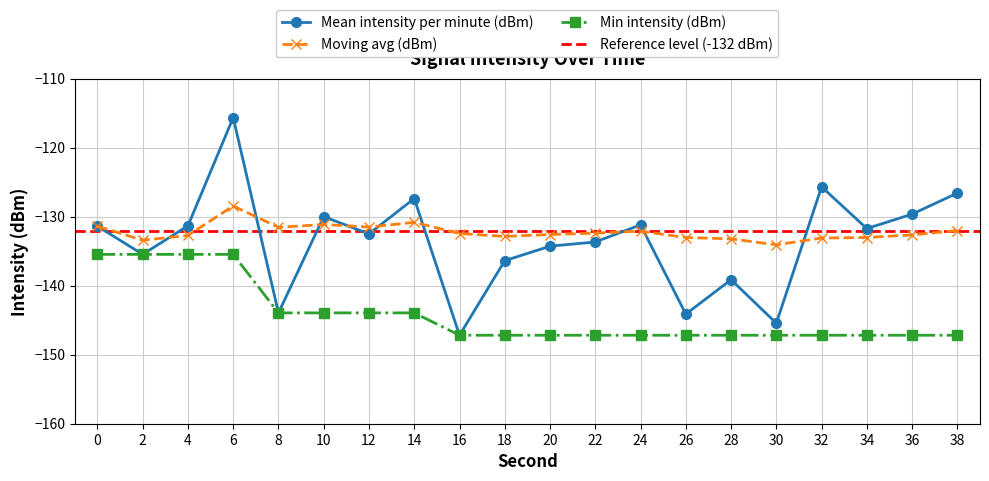

What is the highest value of the Mean intensity per minute (dBm) series?

-115.6